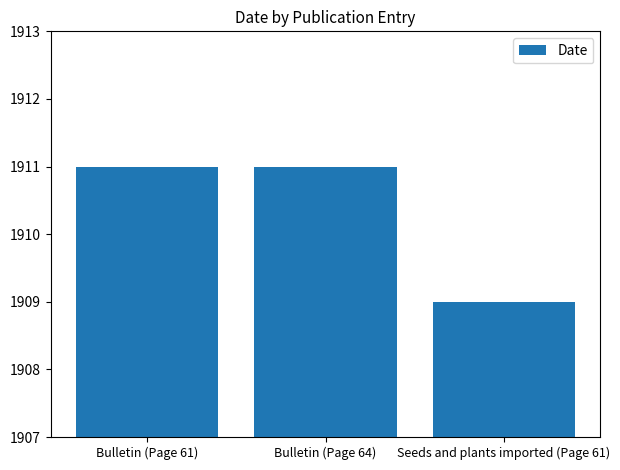

Between Seeds and plants imported (Page 61) and Bulletin (Page 64), which is larger?

Bulletin (Page 64)